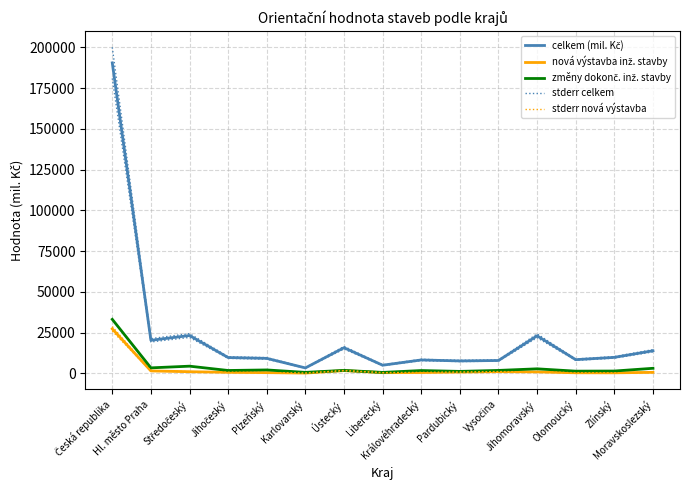

At which category is the sum across all series the highest?

Česká republika